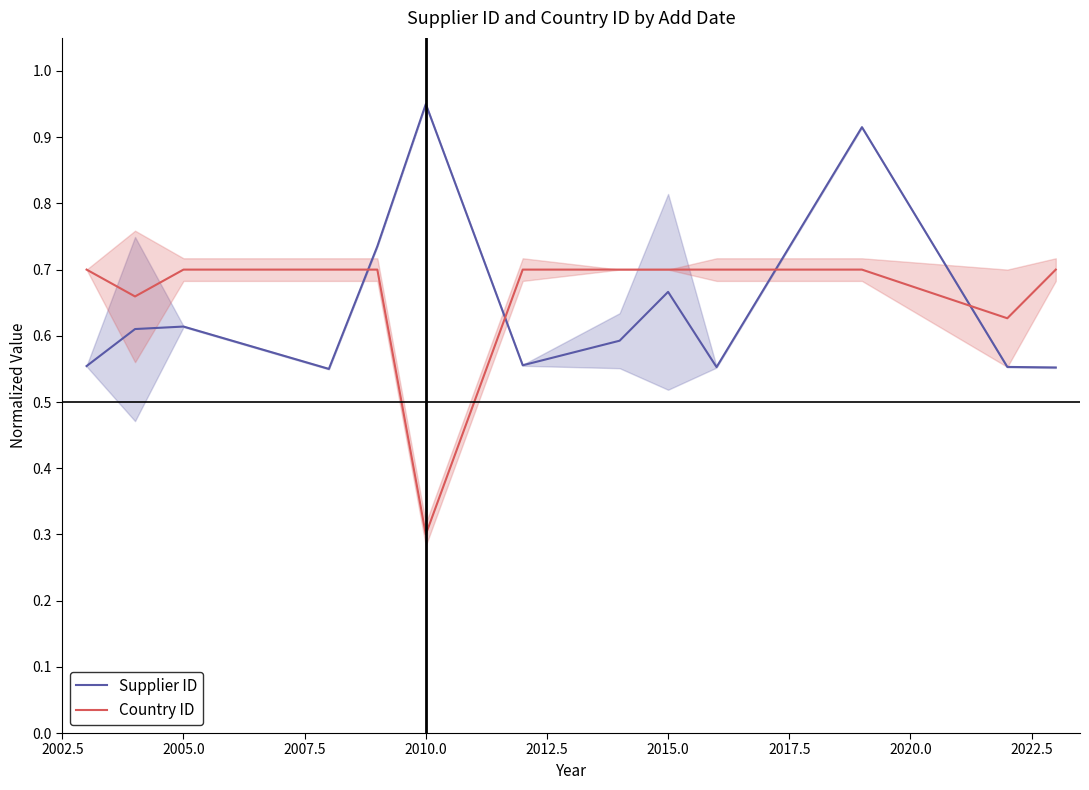

What is the lowest value of the Country ID series?

0.3